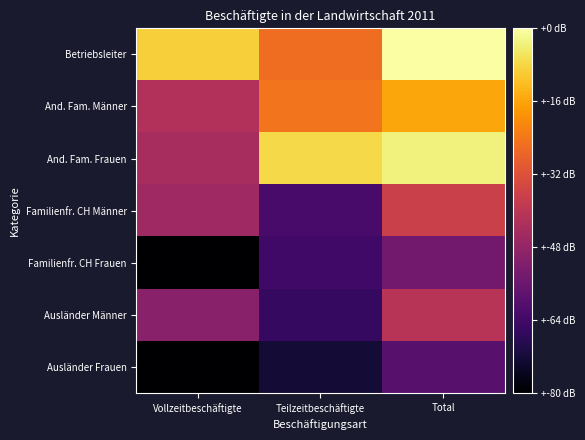

Between Total and Teilzeitbeschäftigte, which is larger?

Total